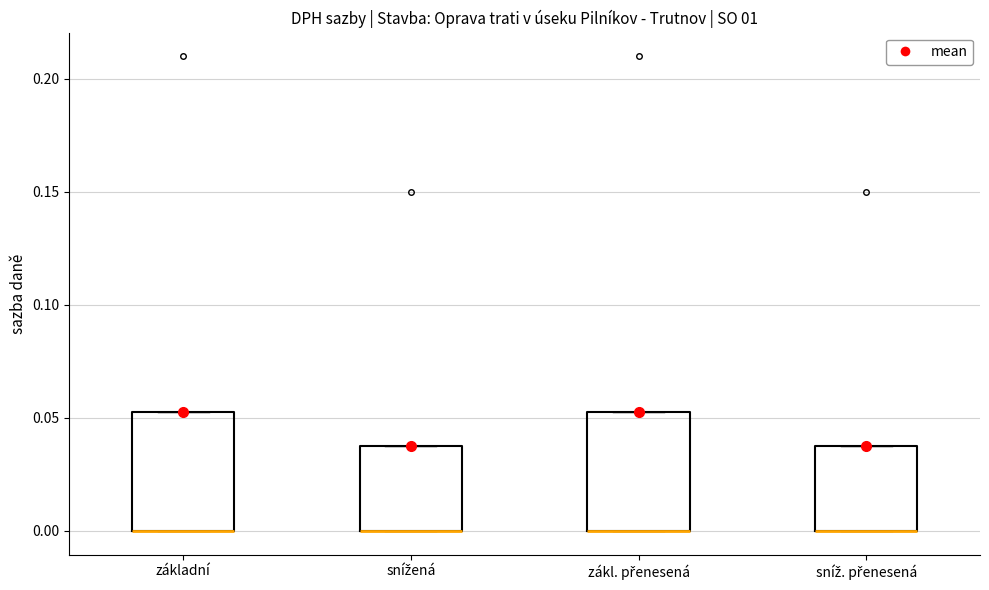

Reading left to right, read every box against the y-axis: the position of its median line, the range the box covers, and the ends of its whiskers. The values are not printed on the chart, so give them approximately, as read against the axis.

základní: median 0.000 (drawn on the box's lower edge), box 0.000 to 0.055, whiskers 0.000 to 0.055
snížená: median 0.000 (drawn on the box's lower edge), box 0.000 to 0.040, whiskers 0.000 to 0.040
zákl. přenesená: median 0.000 (drawn on the box's lower edge), box 0.000 to 0.055, whiskers 0.000 to 0.055
sníž. přenesená: median 0.000 (drawn on the box's lower edge), box 0.000 to 0.040, whiskers 0.000 to 0.040